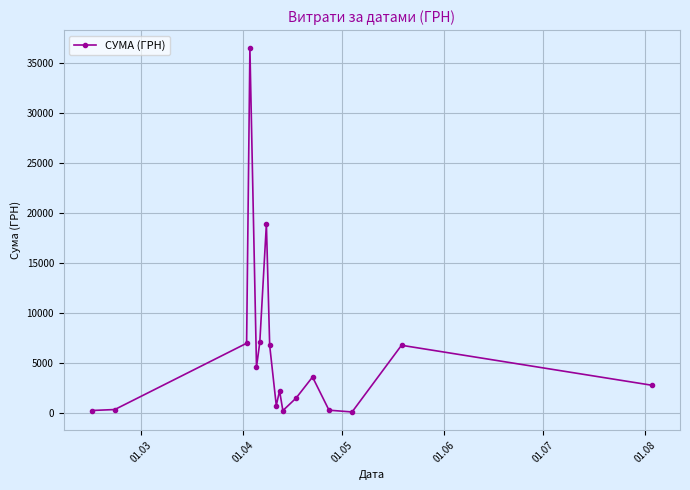

What is the difference between the maximum and minimum values?

36399.8